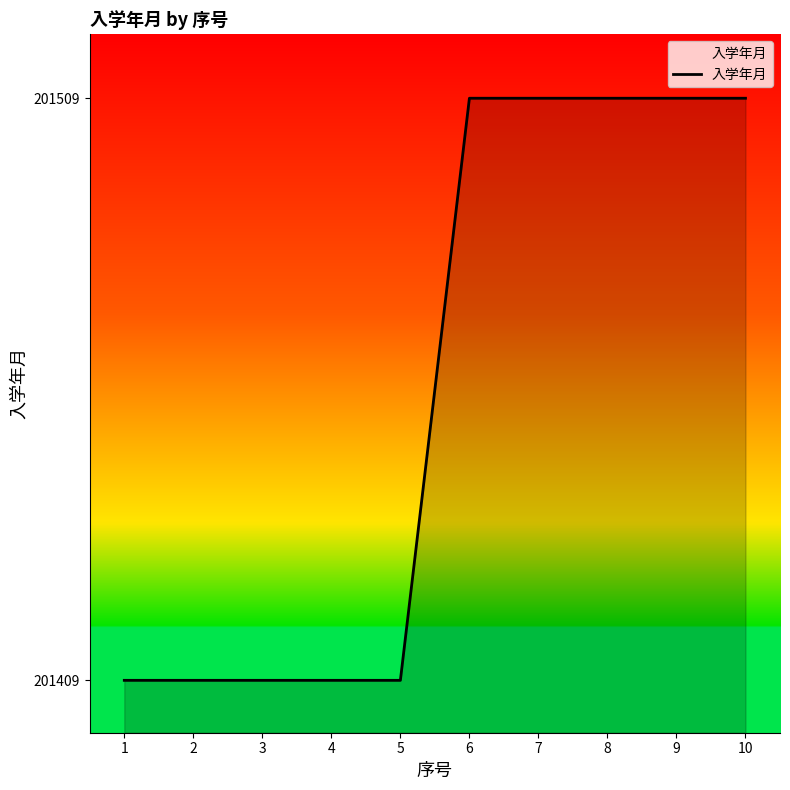

How many distinct data groups are displayed?

1